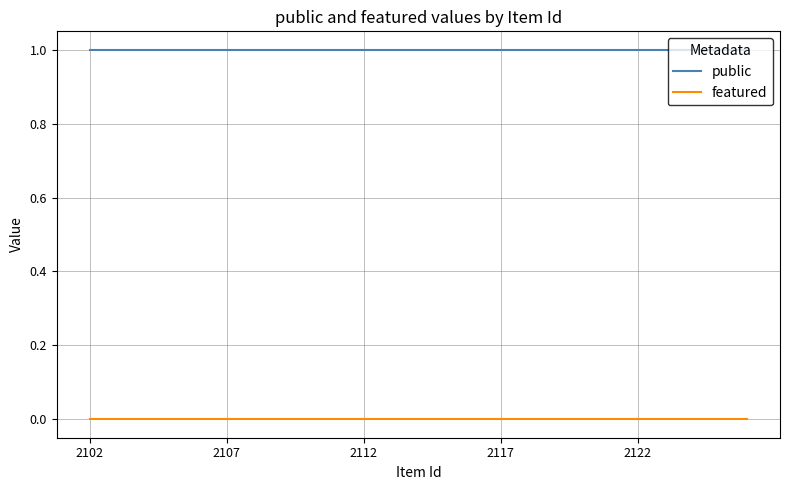

What is the maximum value for public?

1